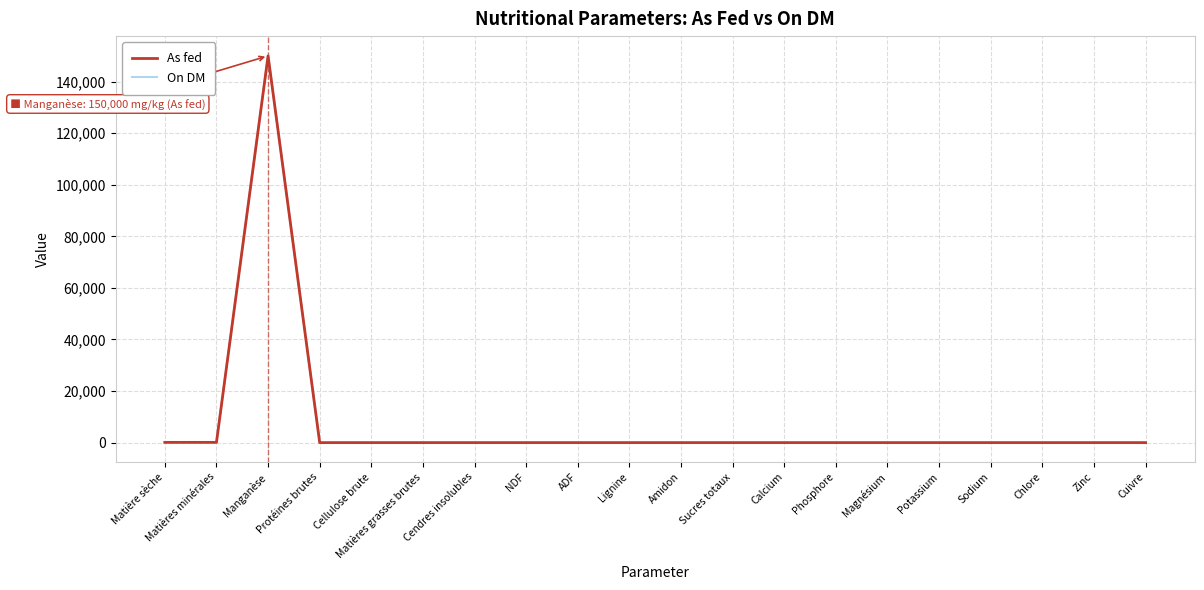

Which category has the highest value across all series?

Manganèse